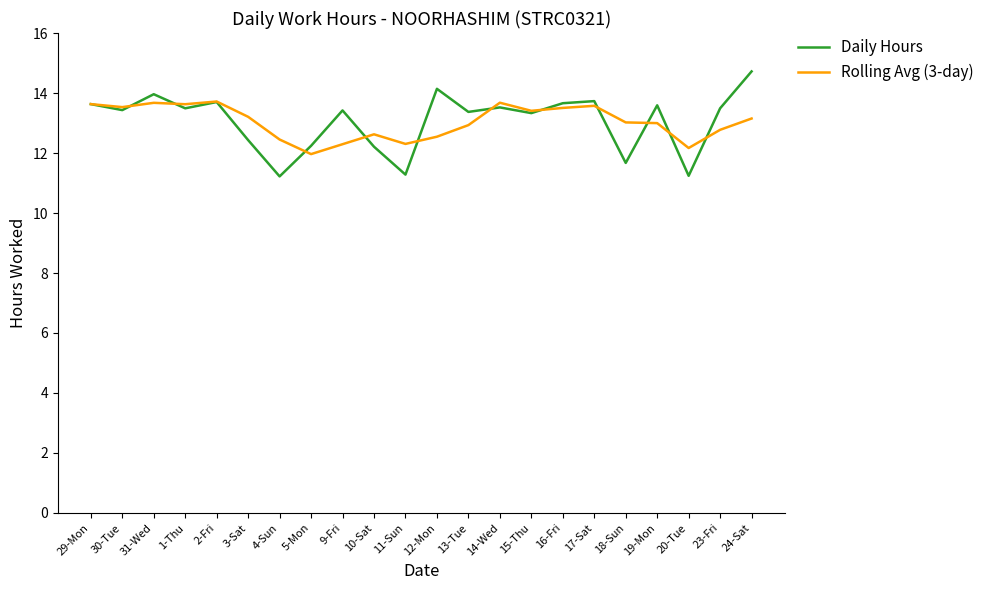

The value of Rolling Avg (3-day) at 18-Sun is 13.0. True or false?

True